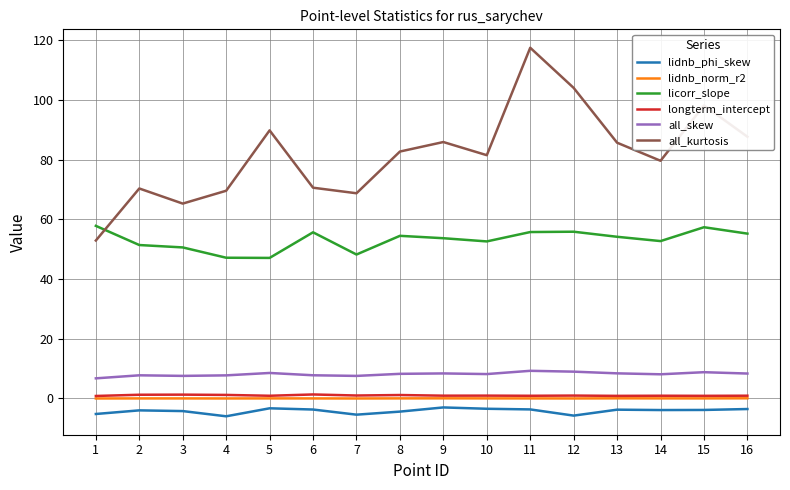

Is it true that licorr_slope equals 54.2 at 13?

True